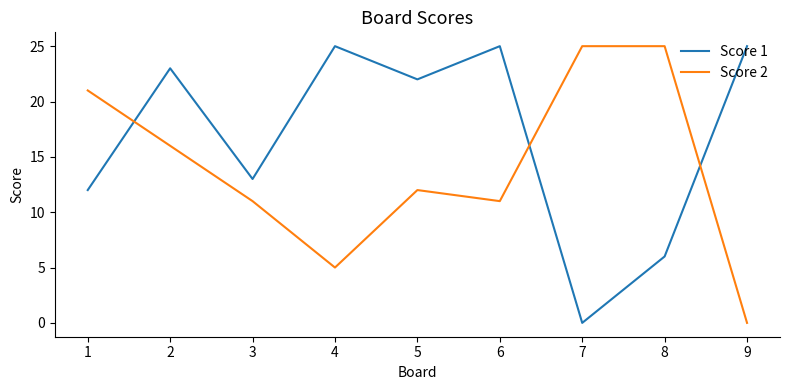

Read the Score 1 value at 1.

12